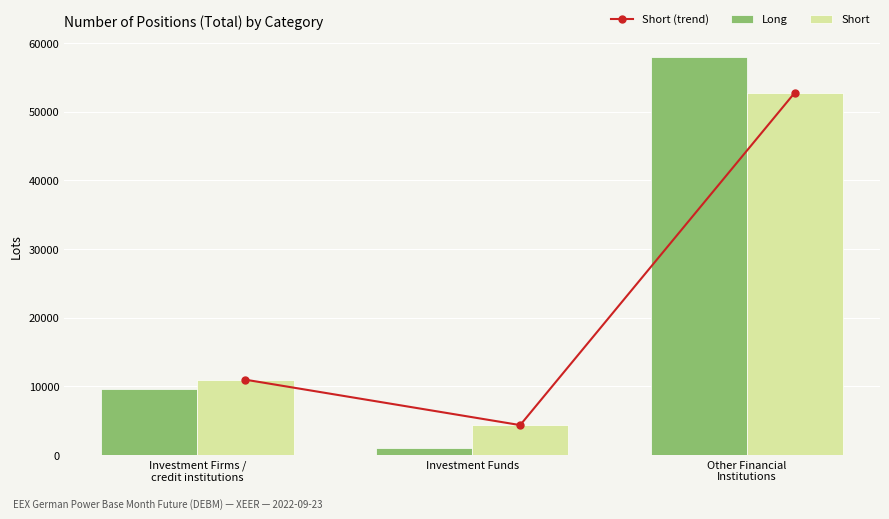

How many data points in Long are less than 9580?

1